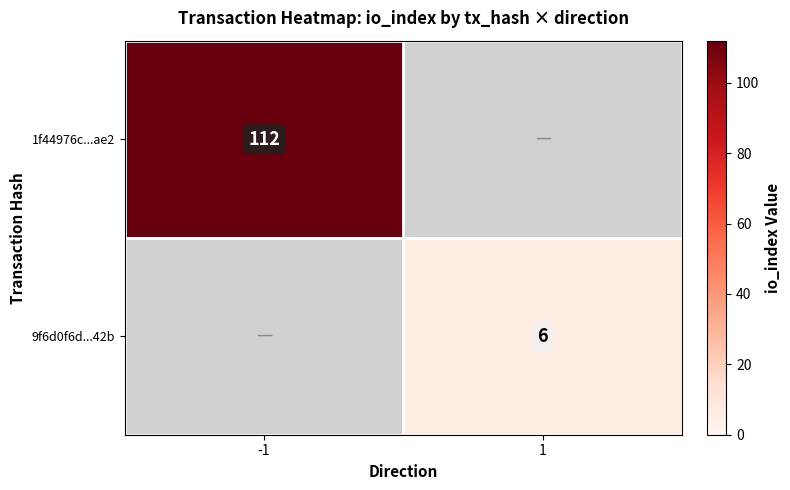

True or false: 9f6d0f6d...42b has a value of 6 at 1.

True